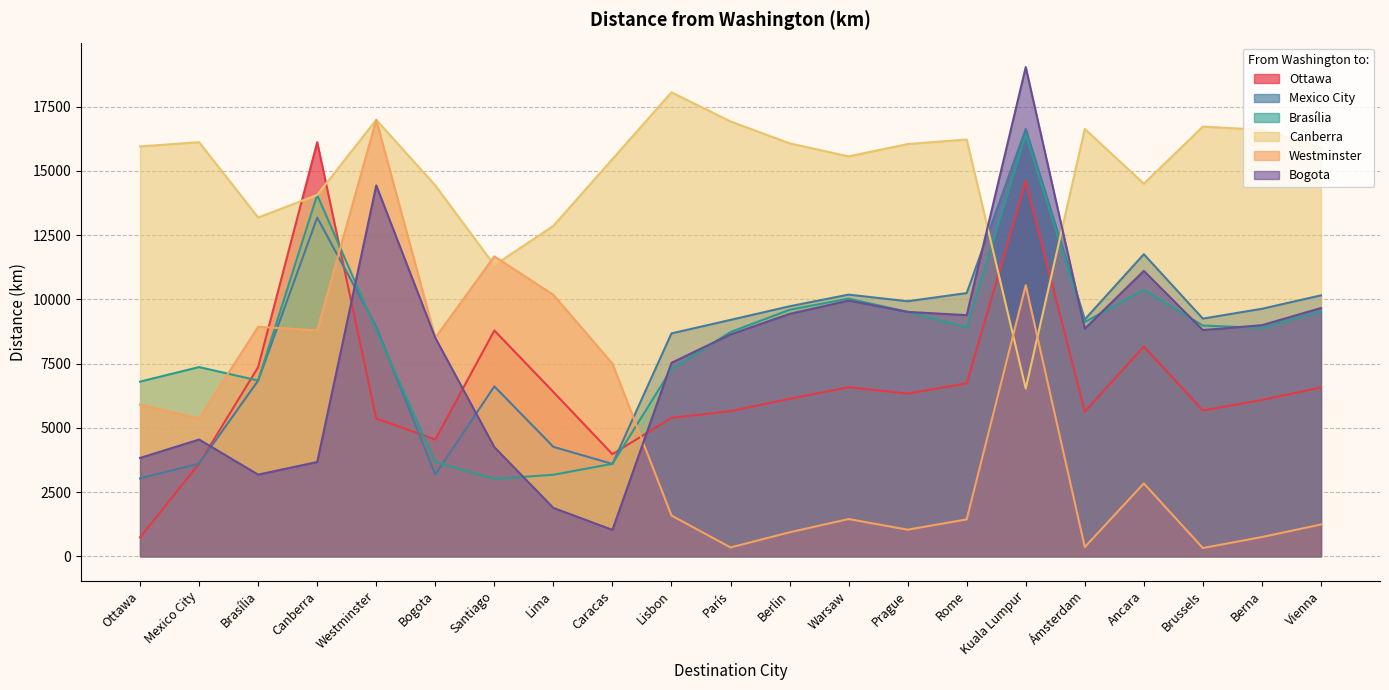

Rank the series by their maximum value, from lowest to highest.

Ottawa, Brasília, Mexico City, Westminster, Canberra, Bogota